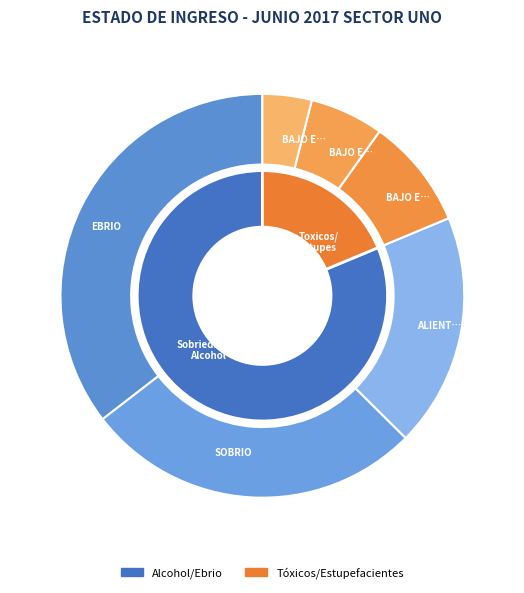

What percentage is NOT represented by ALIENTO ALCOHOLICO?

81.3%